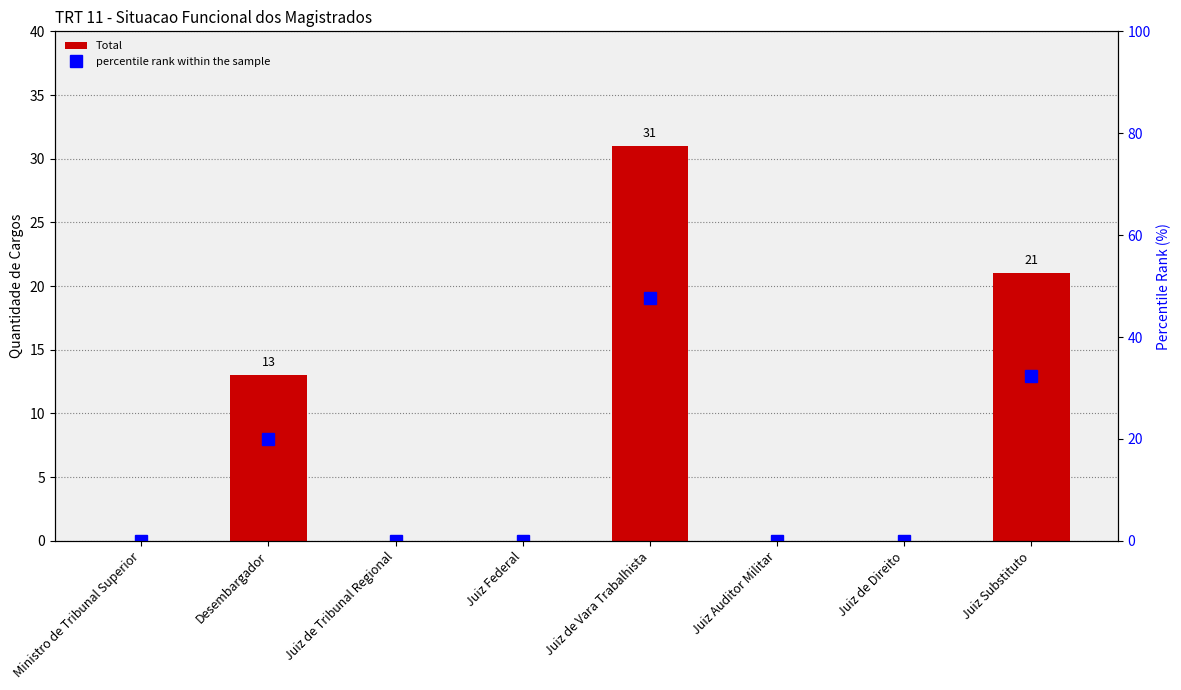

Rank the series at Juiz Federal from lowest to highest value.

Total, percentile rank within the sample